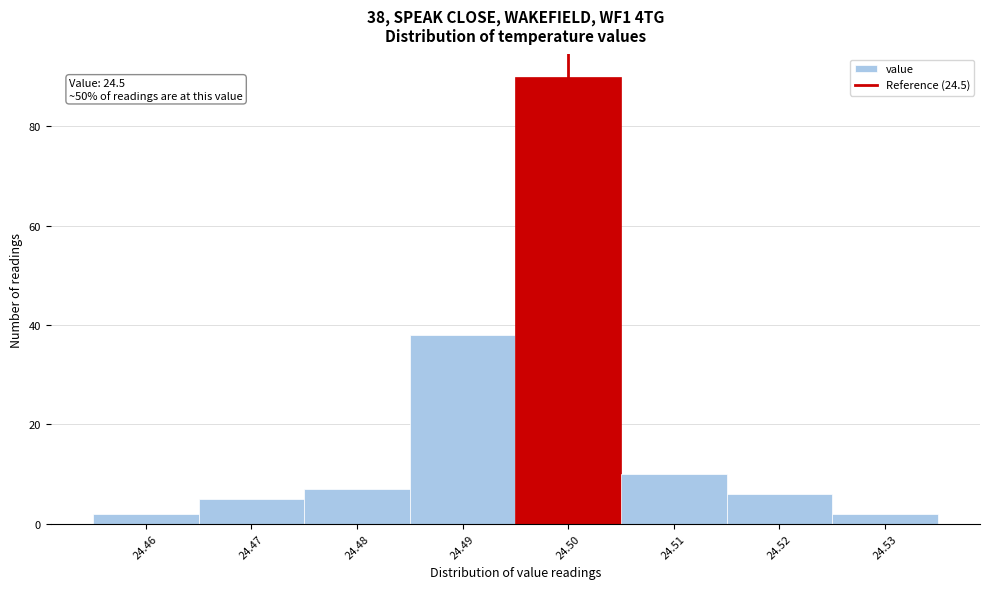

Which range on the x-axis has the tallest bar?

24.495 to 24.505